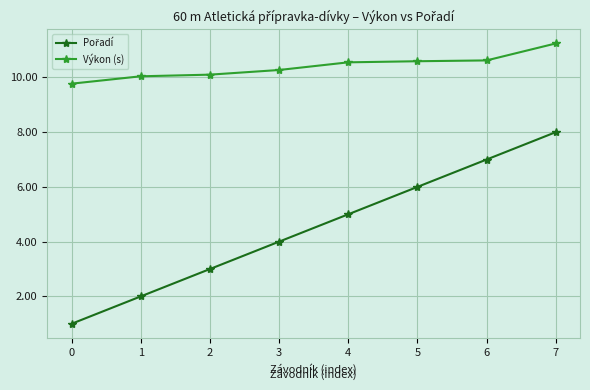

What is the minimum value shown in the chart?

1.0